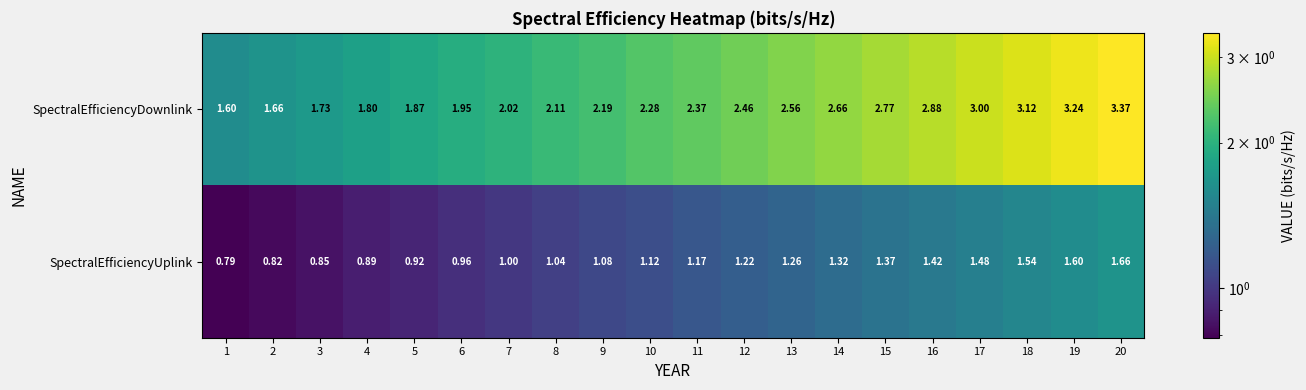

Which series has the widest spread of values?

SpectralEfficiencyDownlink